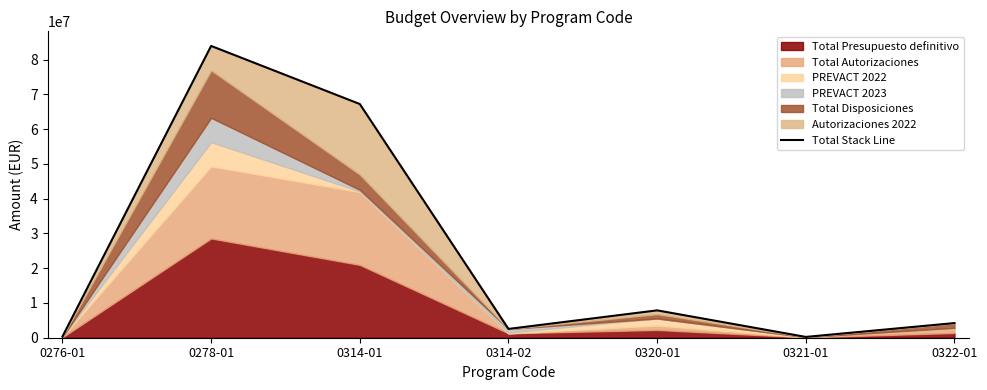

Where is the first local maximum?

0278-01